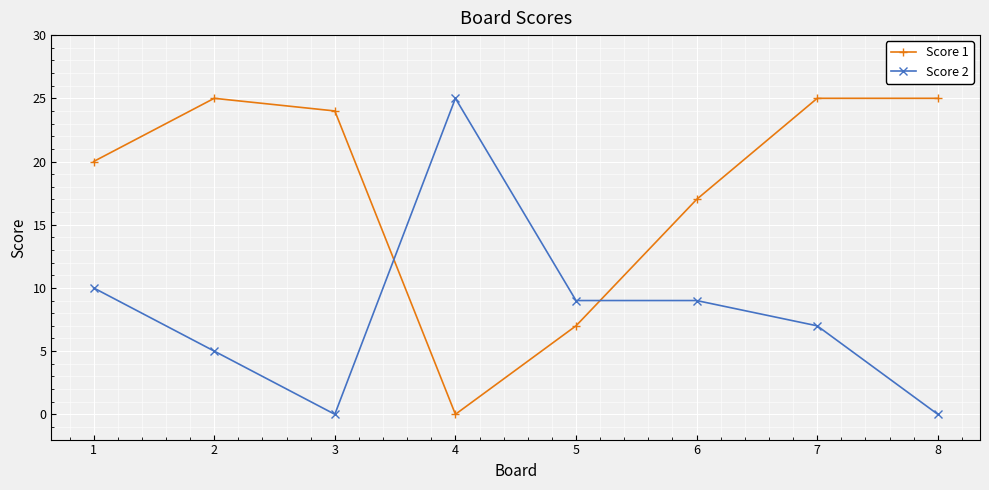

Which series ends up on top after the final intersection of Score 2 and Score 1?

Score 1